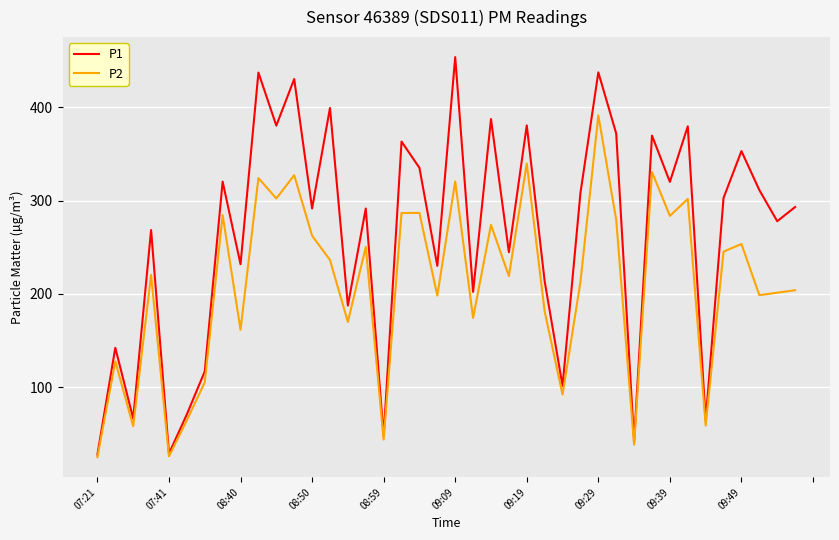

Rank the series by their average value, from lowest to highest.

P2, P1